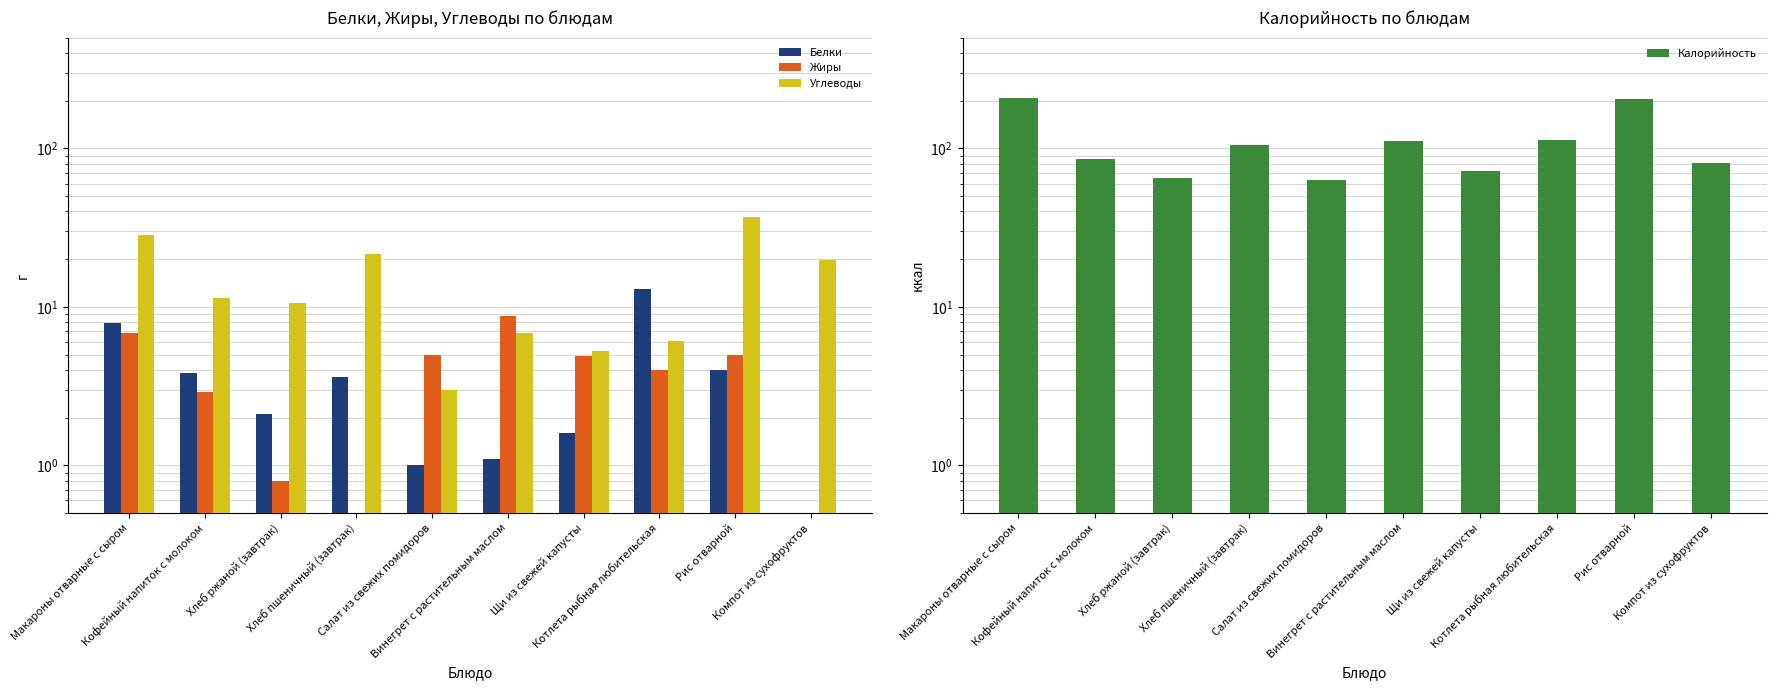

What is the total value across all series at Хлеб ржаной (завтрак)?

78.2